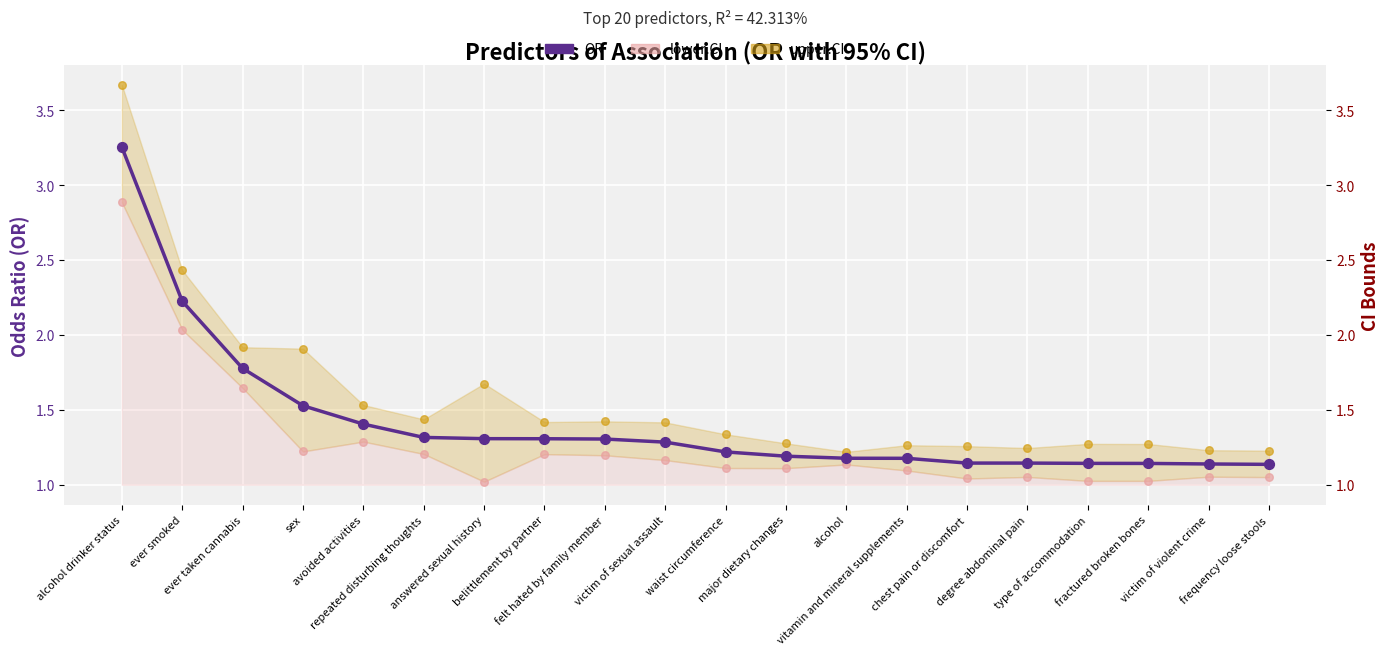

What is the ratio of the value at ever taken cannabis to the value at chest pain or discomfort?

1.6